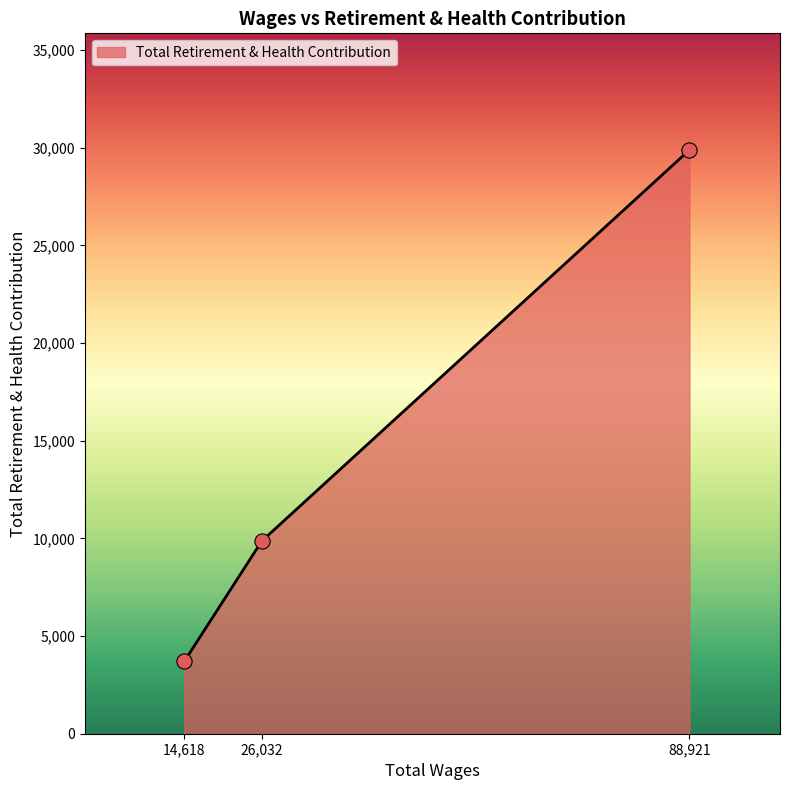

Between 14,618 and 88,921, which is larger?

88,921